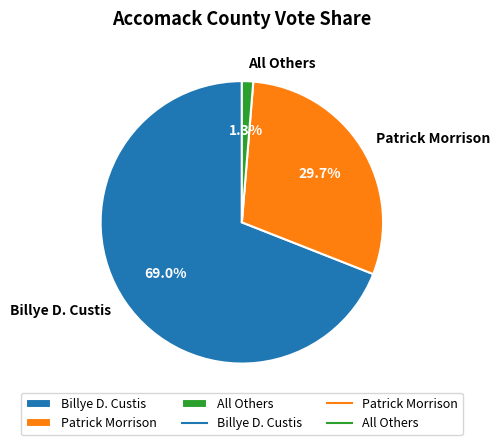

What percentage is the All Others slice, to the nearest percent?

1%